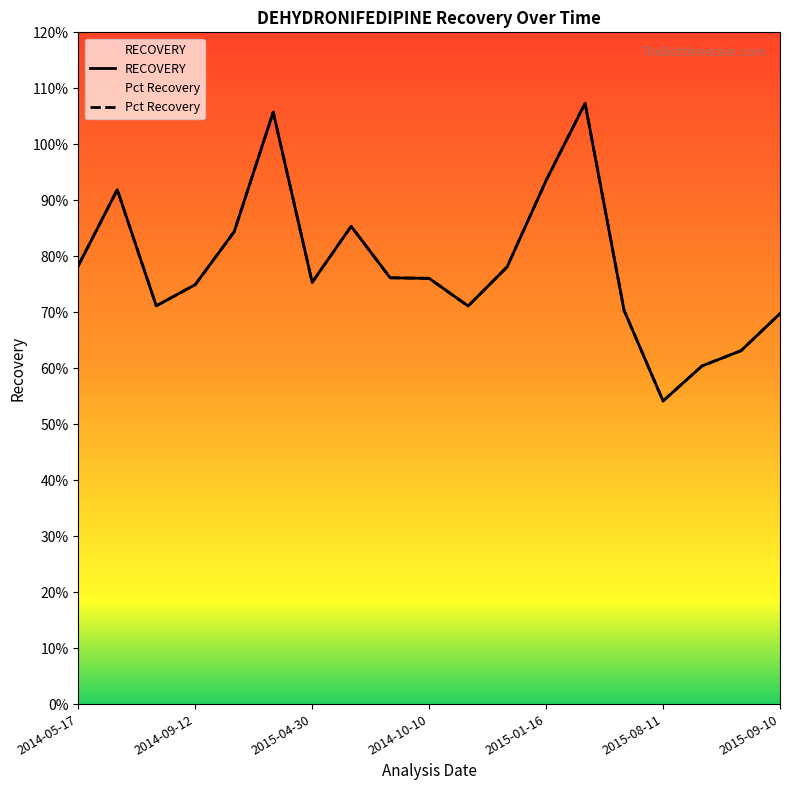

Rank the categories by Pct Recovery value from lowest to highest.

2015-08-11, 2015-07-09, 2015-06-09, 2015-09-10, 2015-07-30, 2014-11-04, 2014-06-28, 2014-09-12, 2015-04-30, 2014-10-10, 2014-07-12, 2014-12-06, 2014-05-17, 2014-10-25, 2014-05-21, 2014-06-11, 2015-01-16, 2015-02-10, 2015-05-07